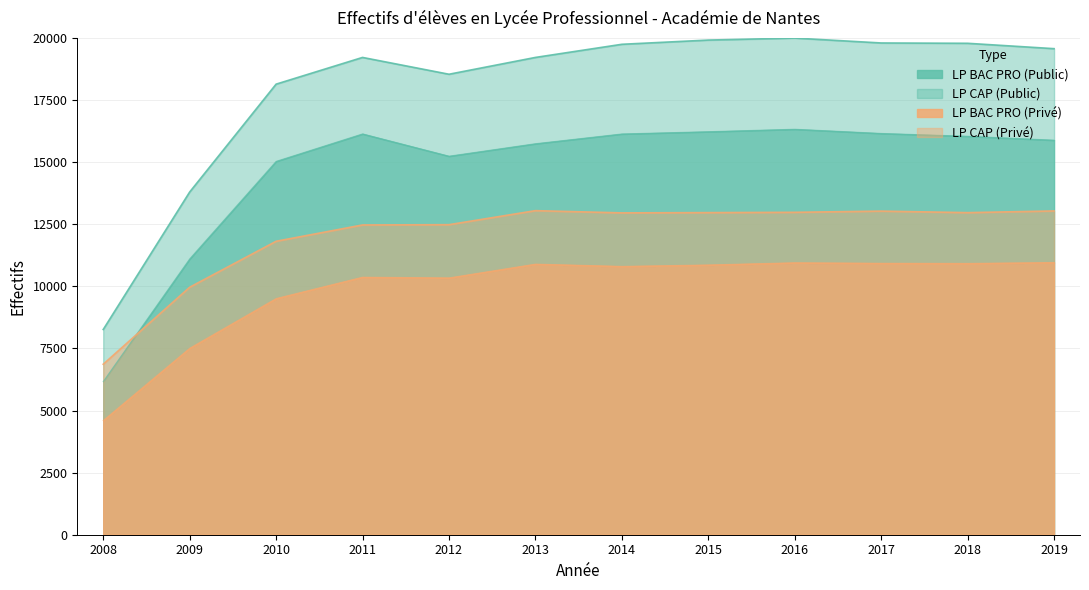

At which label is LP BAC PRO (Public) closest to 11246?

2009